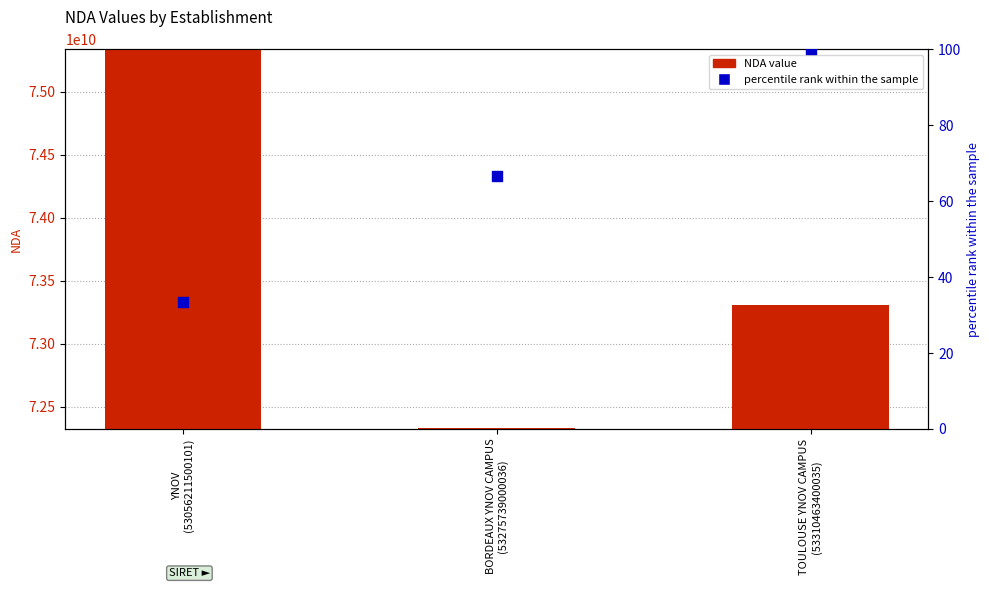

Is the value of NDA at BORDEAUX YNOV CAMPUS
(53275739000036) greater than the value of rank within sample at TOULOUSE YNOV CAMPUS
(53310463400035)?

Yes